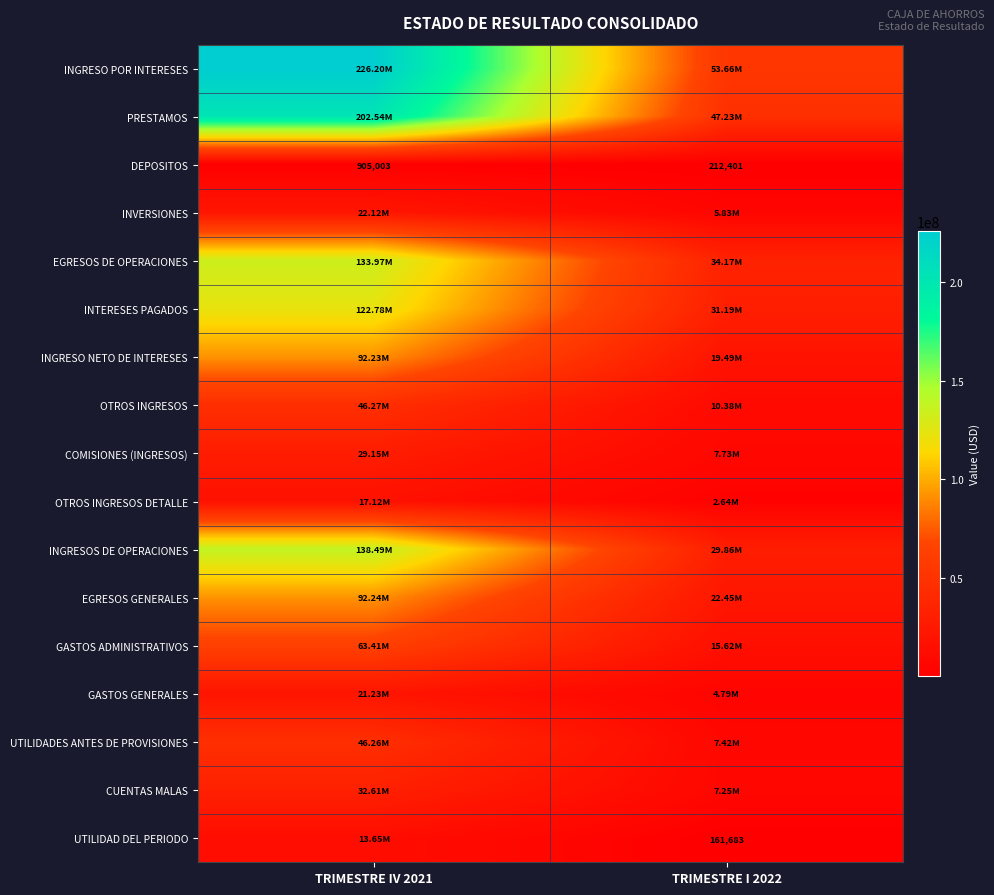

Which series has the widest spread of values?

INGRESO POR INTERESES